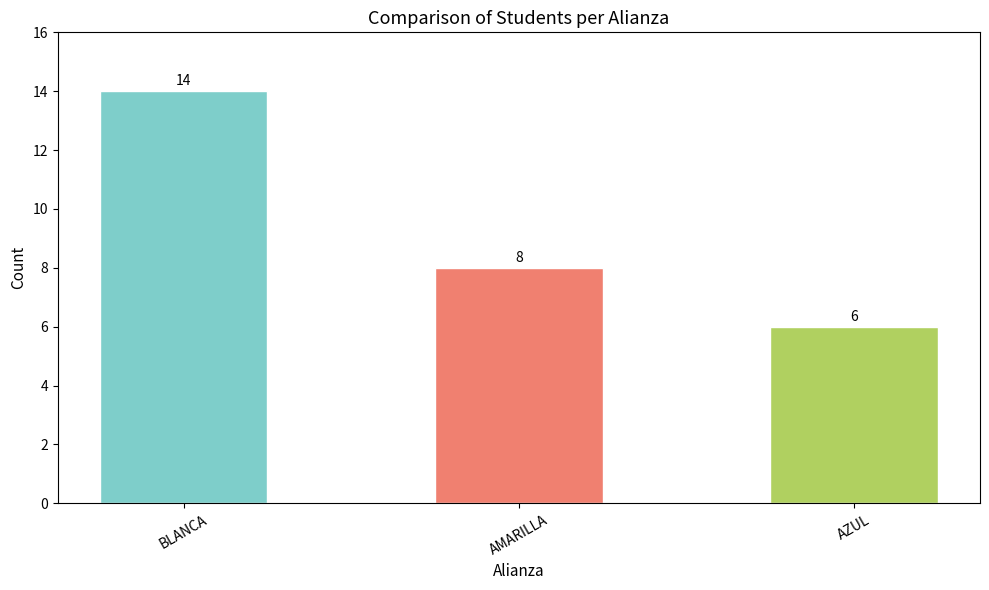

Does the chart contain any negative values?

No